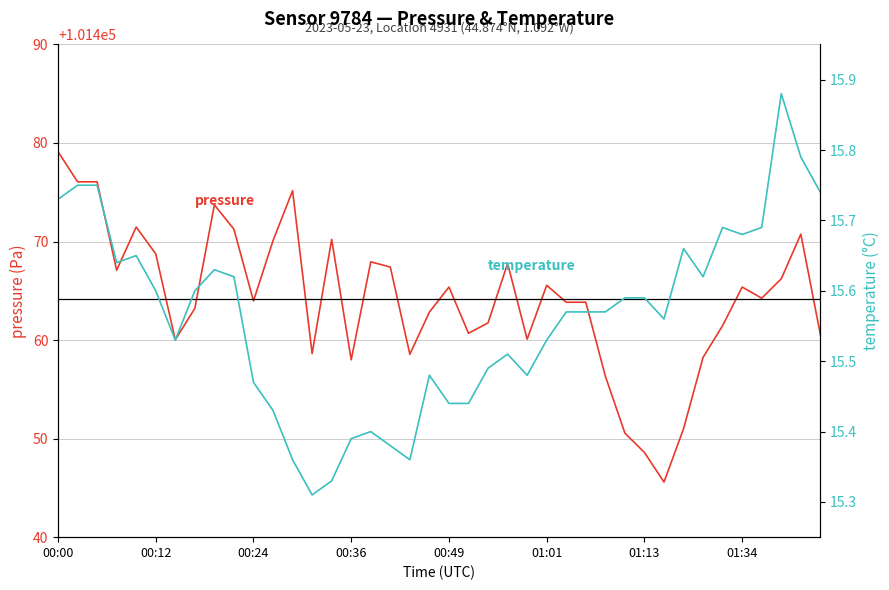

What is the difference between the highest and lowest values at 28?

101440.8